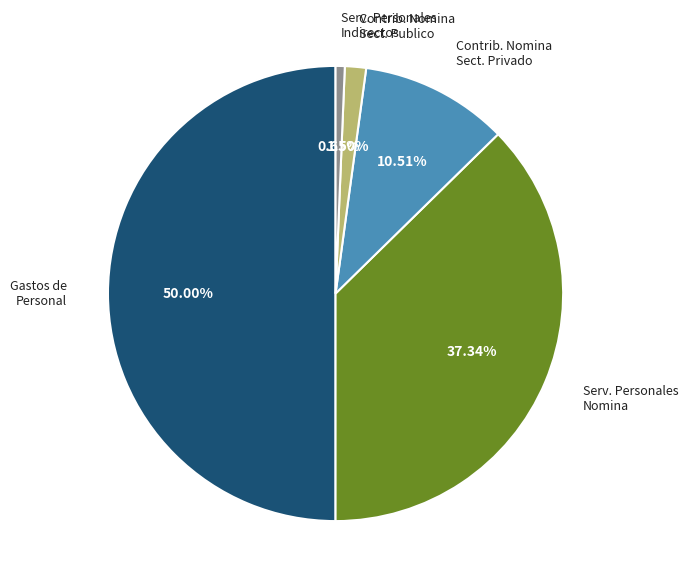

Approximately how many times larger is the value at Gastos de Personal compared to Serv. Personales Nomina?

1.3